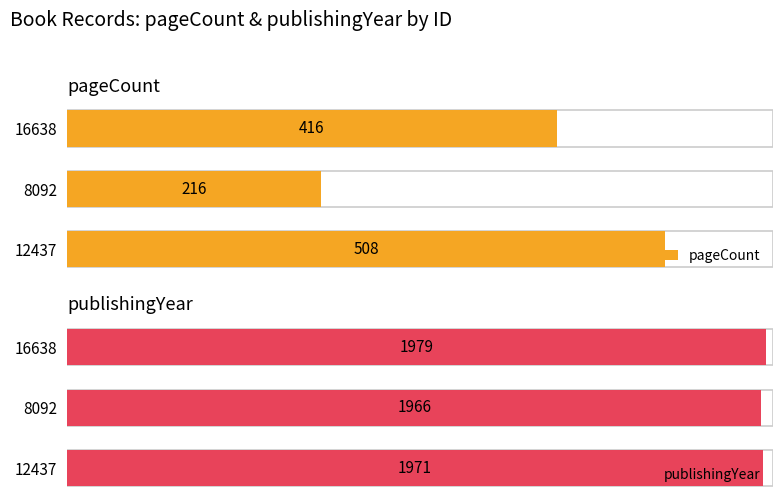

What is the greatest value displayed?

1979